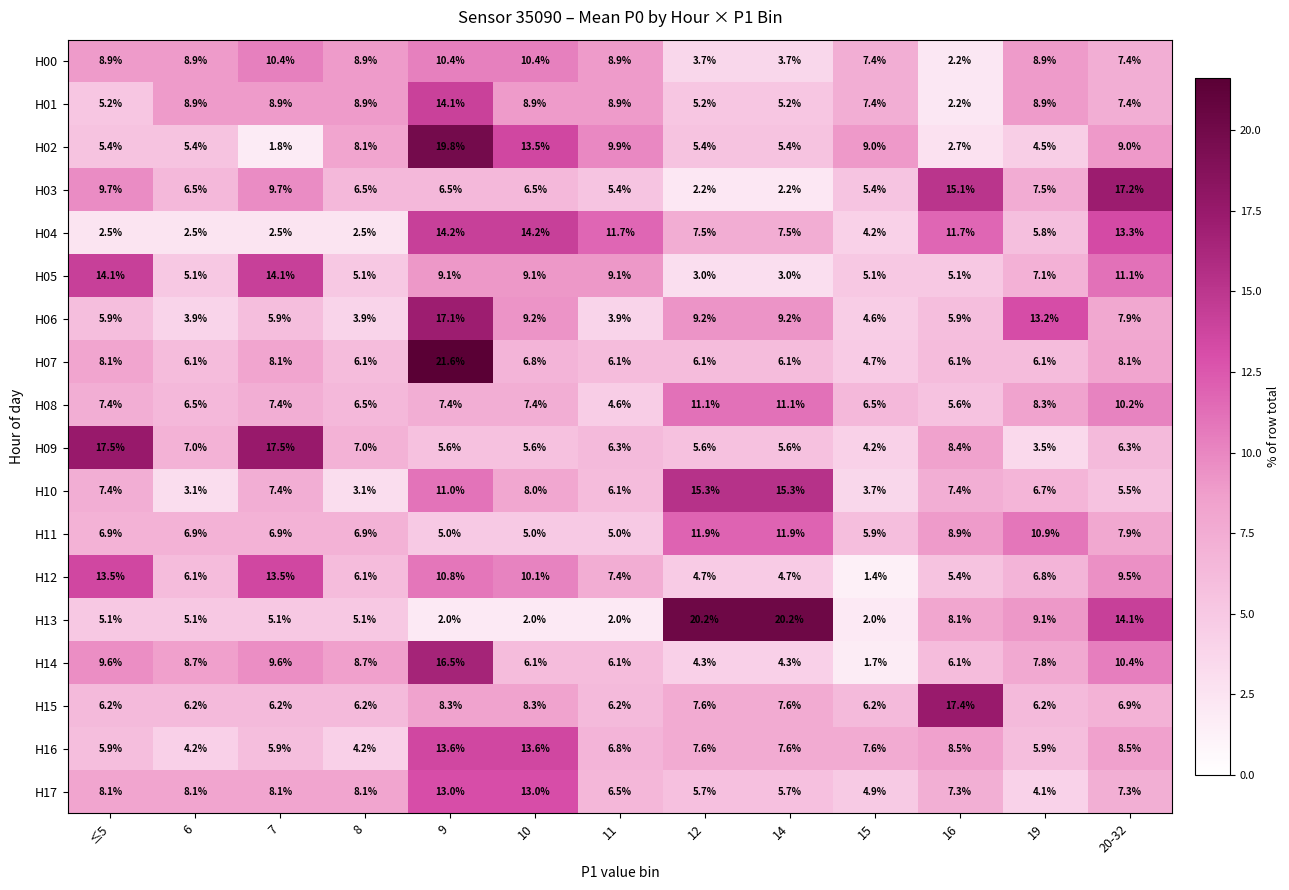

At how many categories does at least one series exceed 21?

1